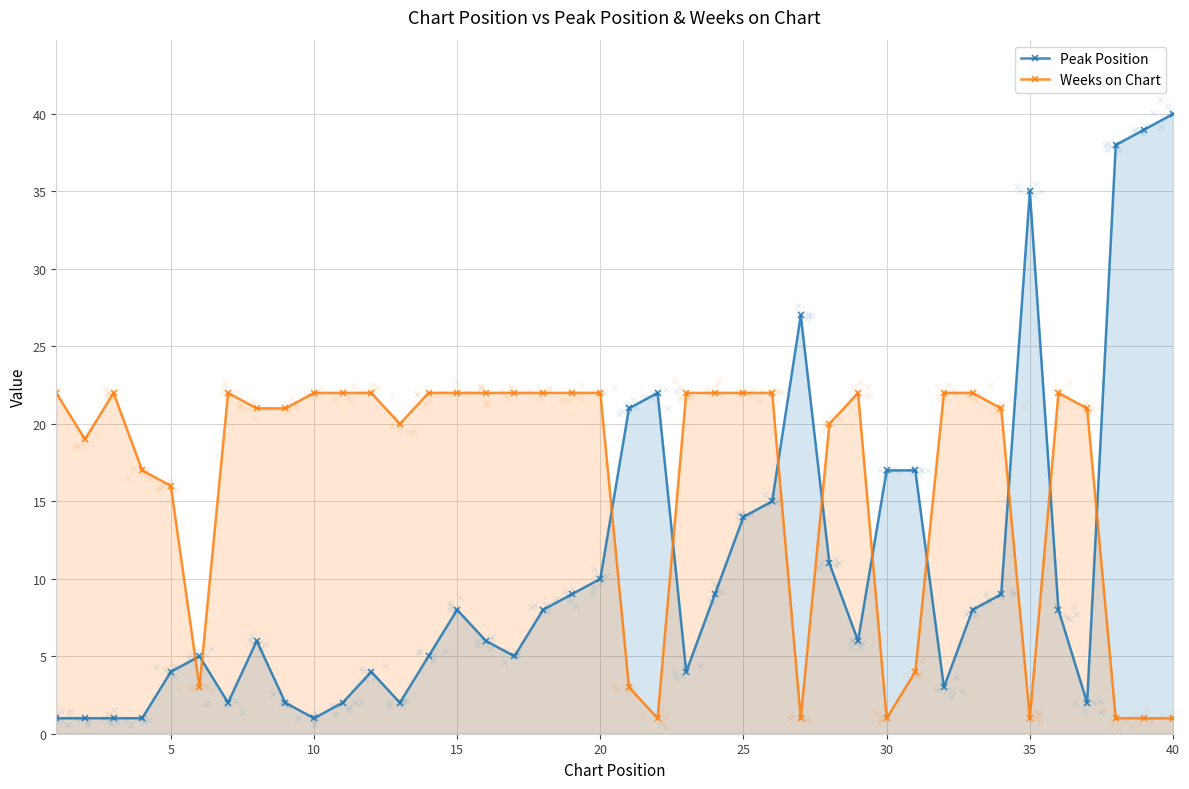

At how many categories does at least one series exceed 33?

4